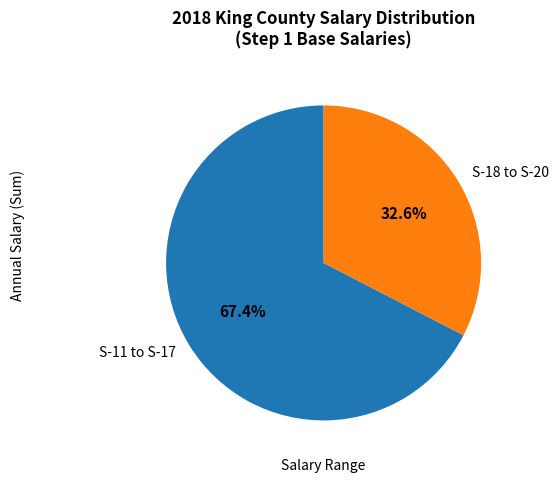

Count the number of slices in the pie.

2